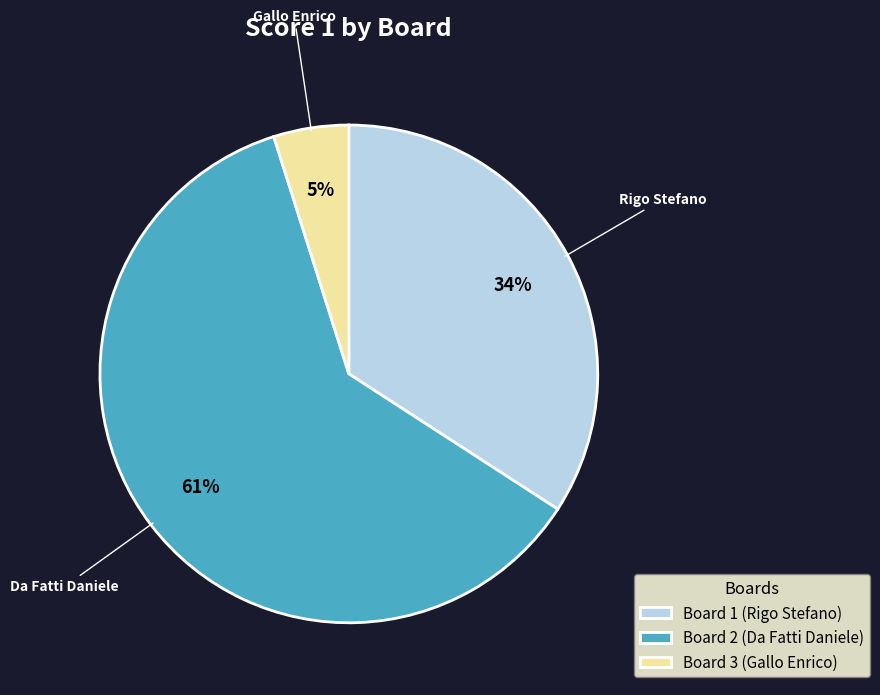

To the nearest percent, what is the average slice percentage?

33%